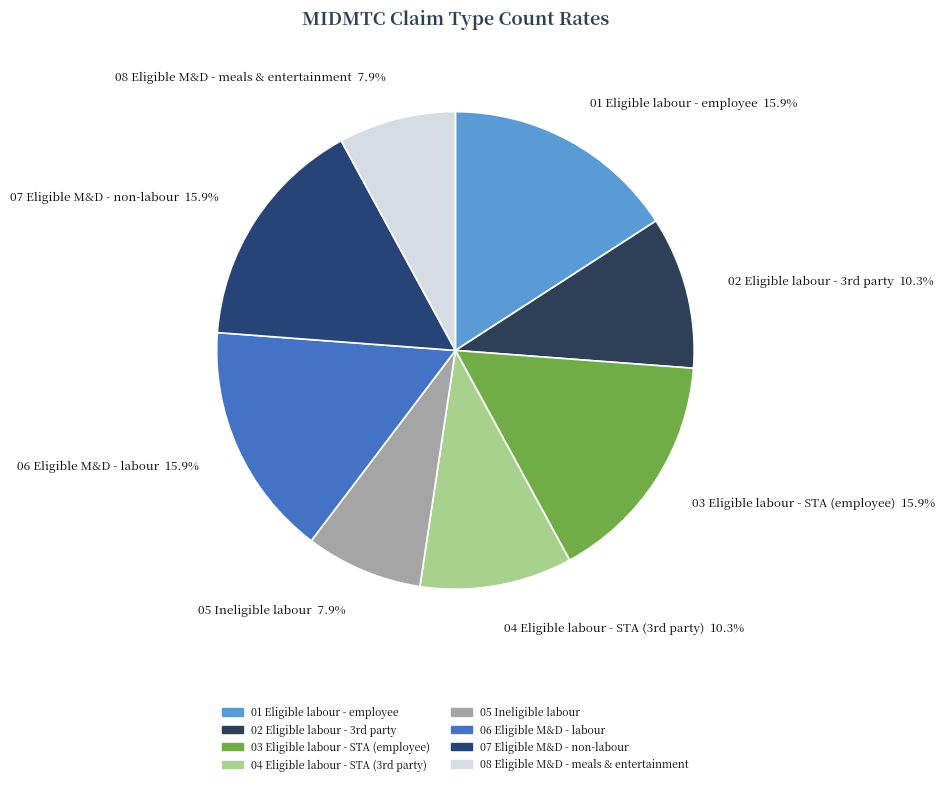

What percentage is NOT represented by 03 Eligible labour - STA (employee) 15.9%?

84.1%